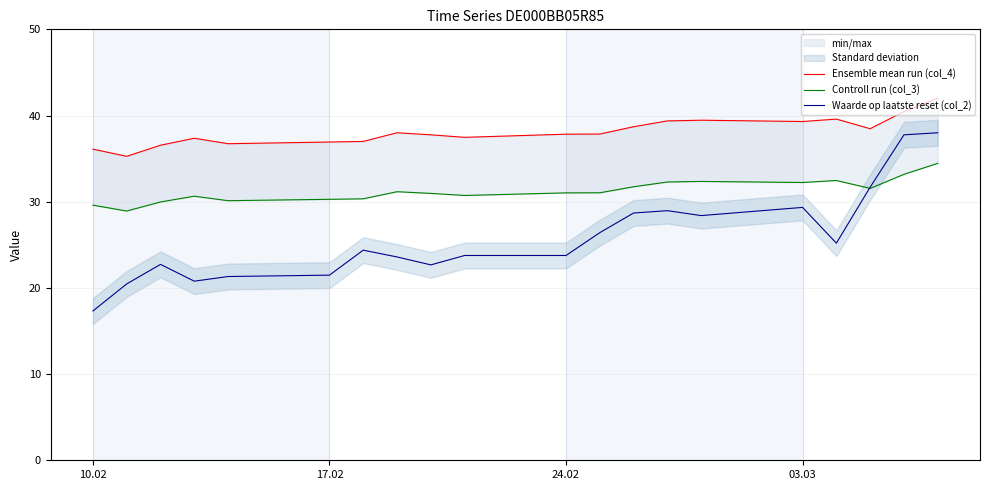

What is the lowest value of the Waarde op laatste reset (col_2) series?

17.3